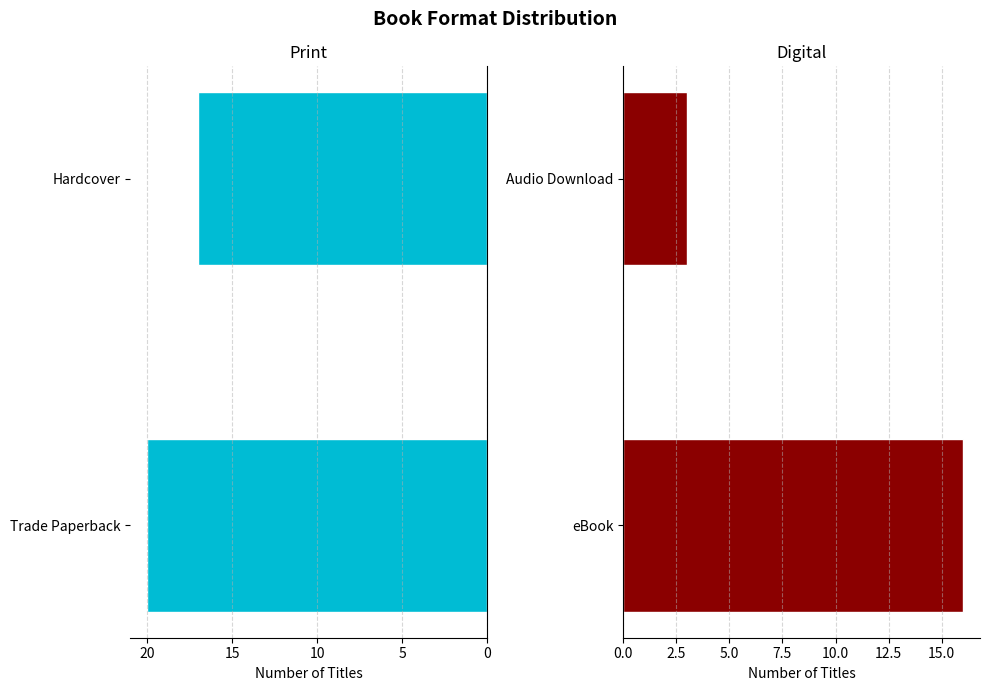

What is the highest value of the Print Formats series?

20